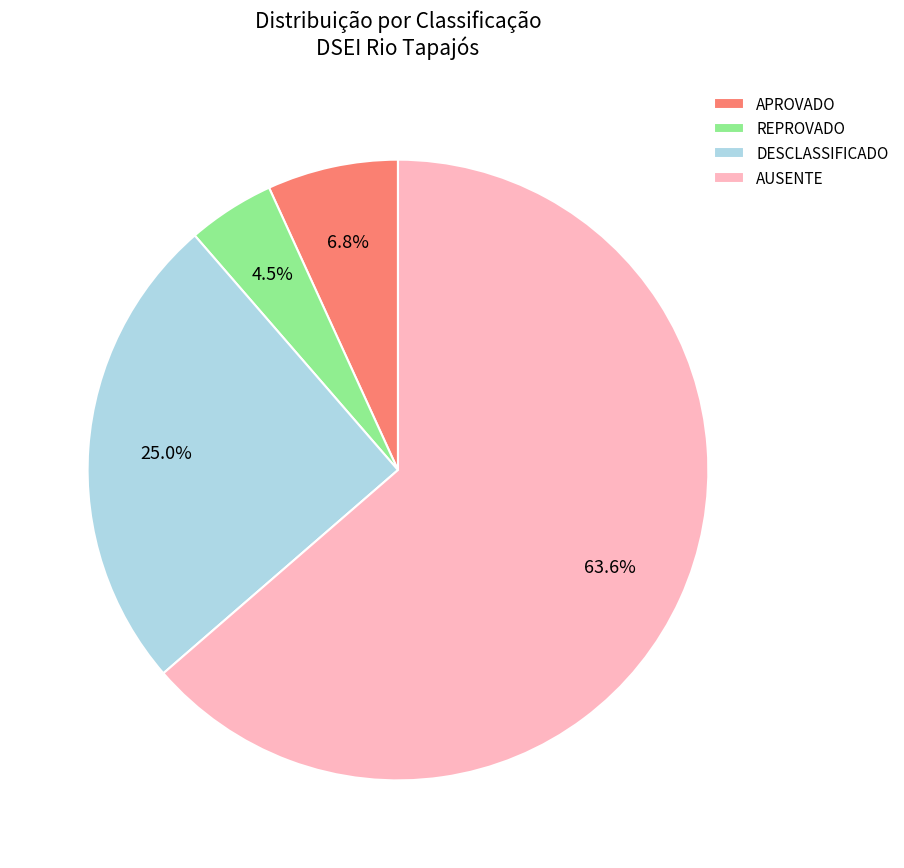

Which slice is the smallest?

REPROVADO